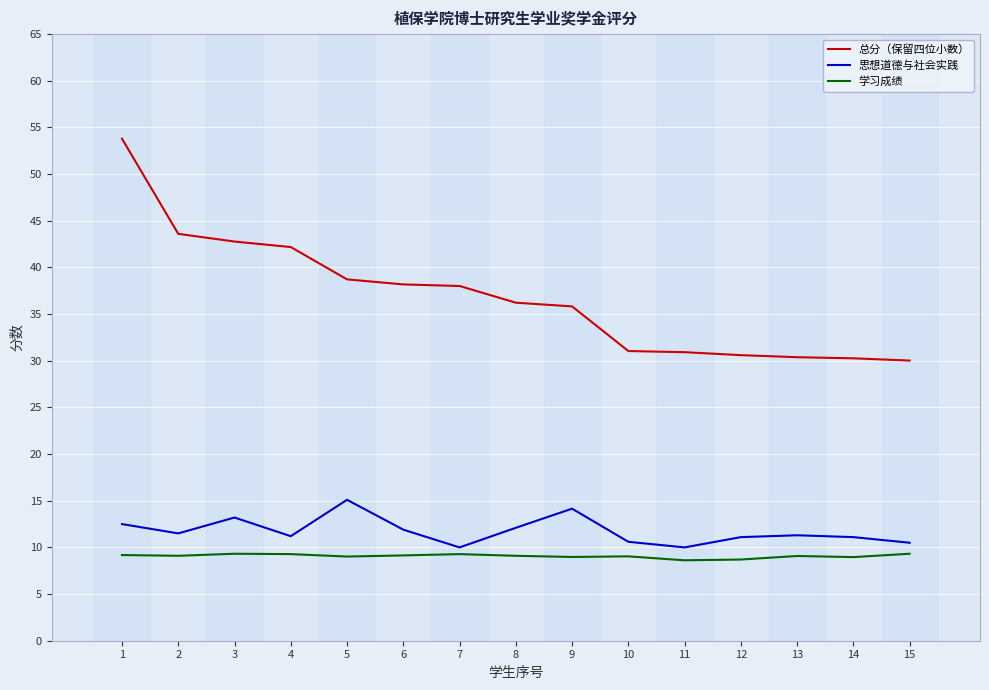

True or false: 思想道德与社会实践 has a value of 7.4 at 14.

False